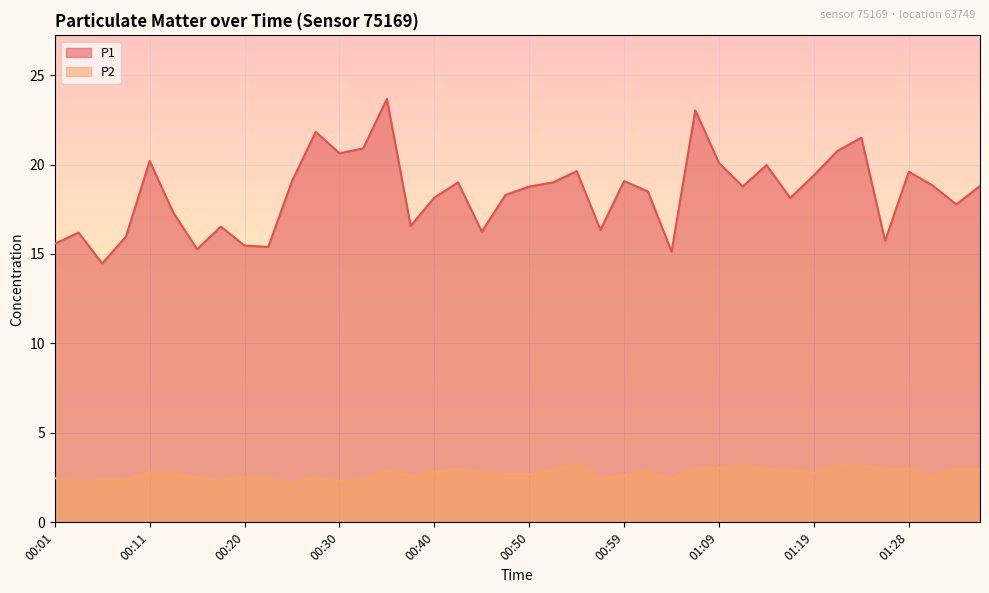

What is the difference between the highest and lowest values at 01:36?

15.9